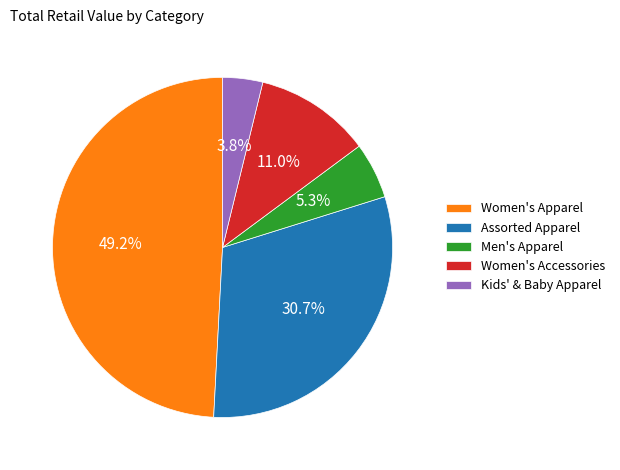

Which has a higher value, Men's Apparel or Assorted Apparel?

Assorted Apparel